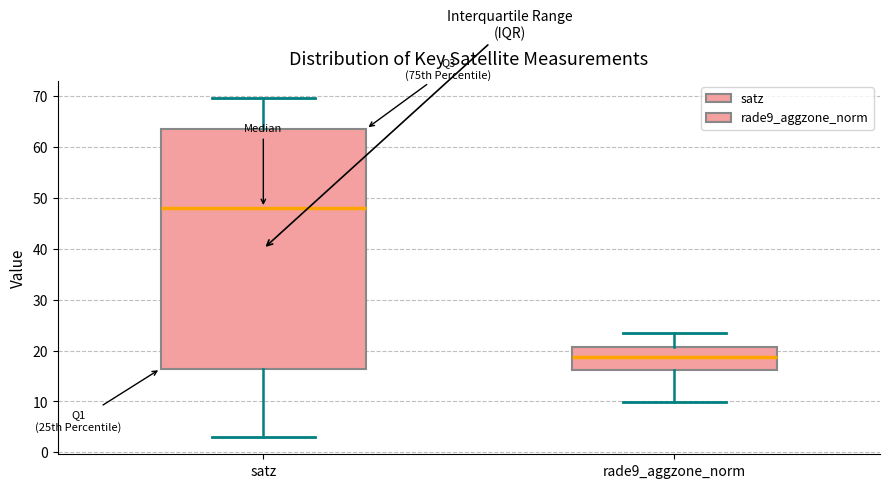

Which box's median line is the lowest?

rade9_aggzone_norm